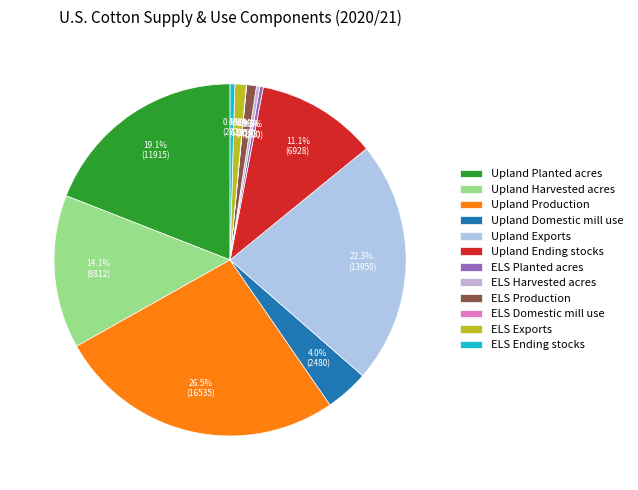

Count the number of slices in the pie.

12